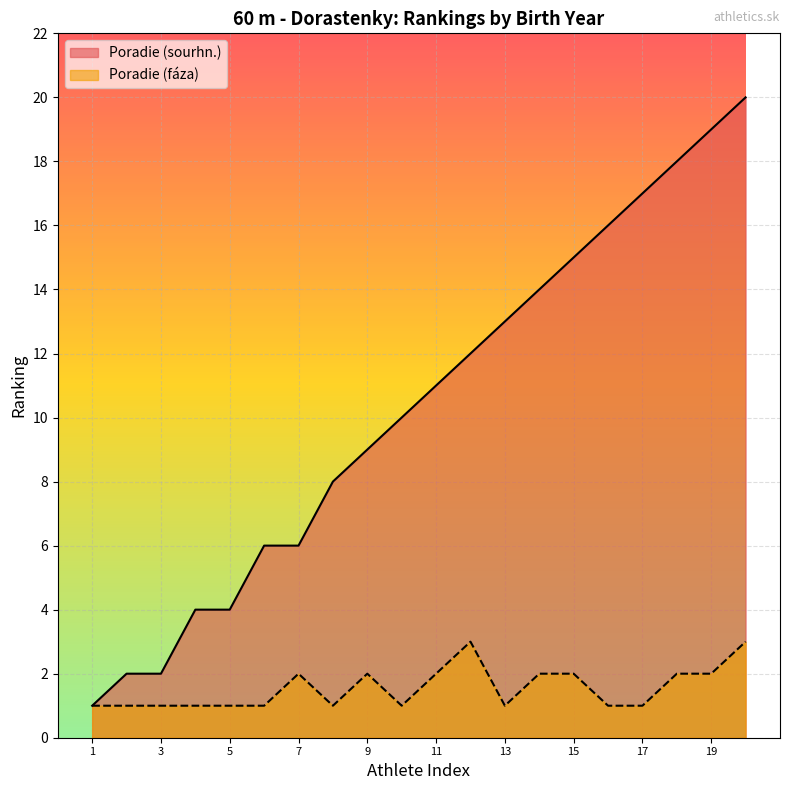

List the series in order of their peak value, lowest first.

Poradie (fáza), Poradie (sourhn.)